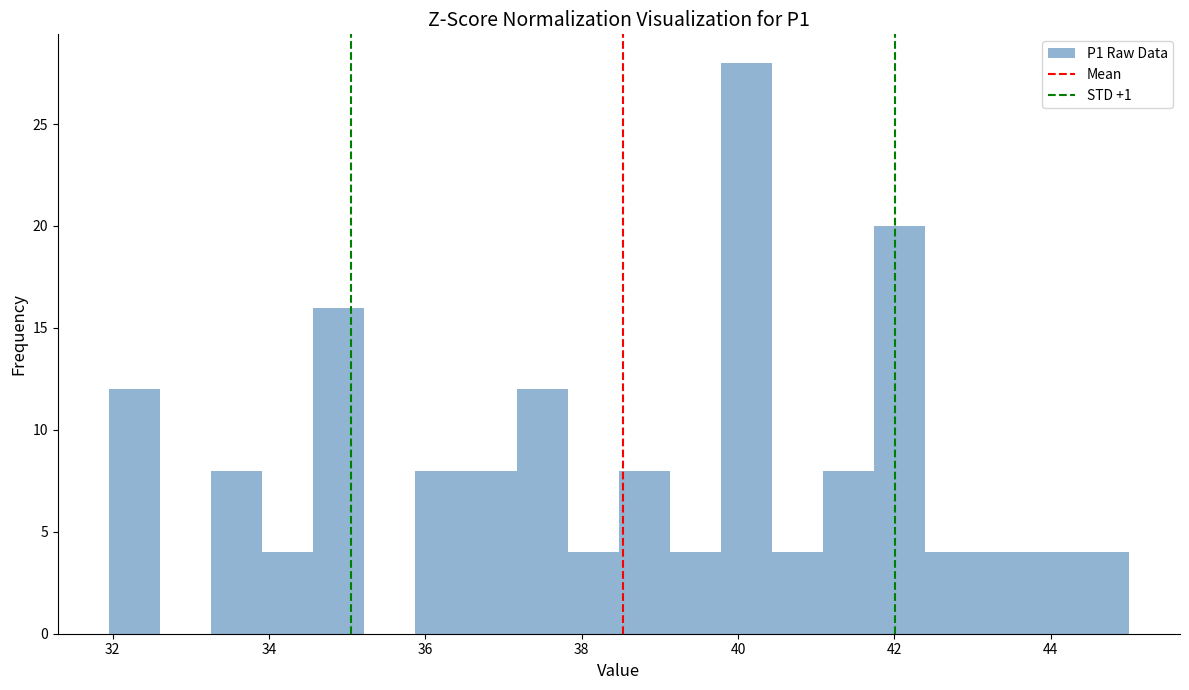

Read against the x-axis, roughly where is the centre of the tallest bar?

40.2